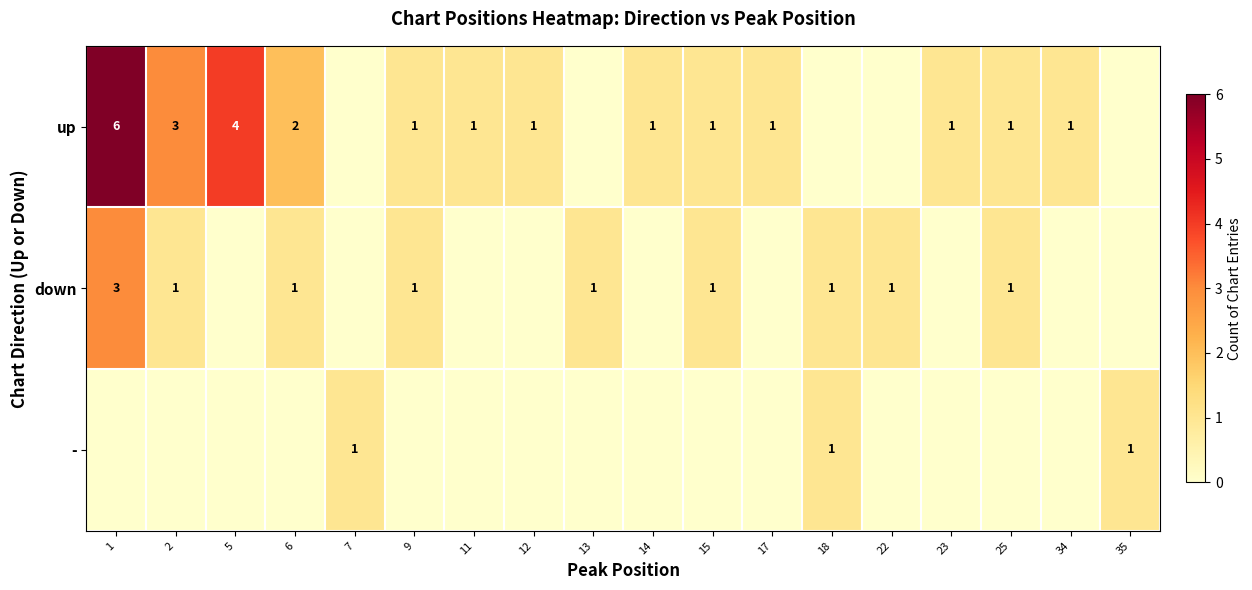

The value of up at 9 is 1. True or false?

True